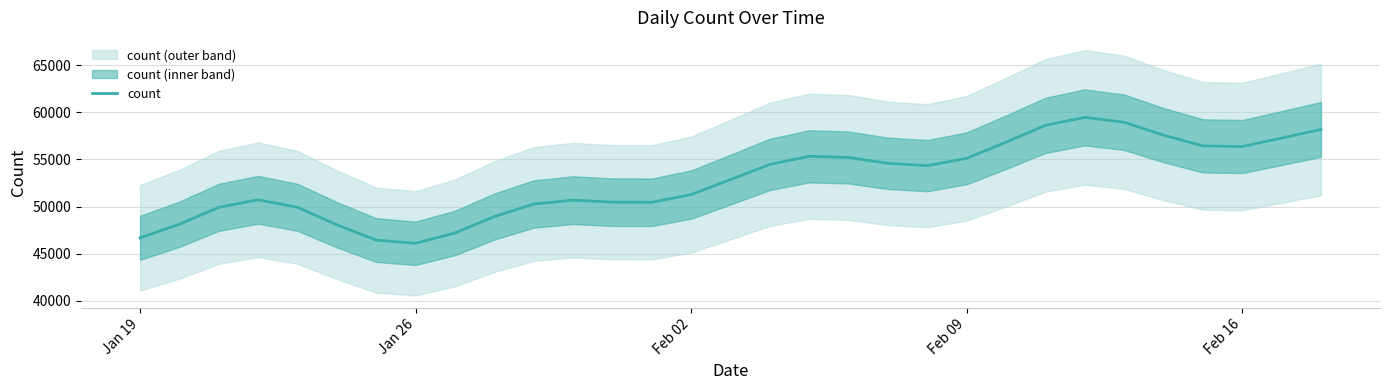

What is the difference between the second highest and second lowest values?

12508.7